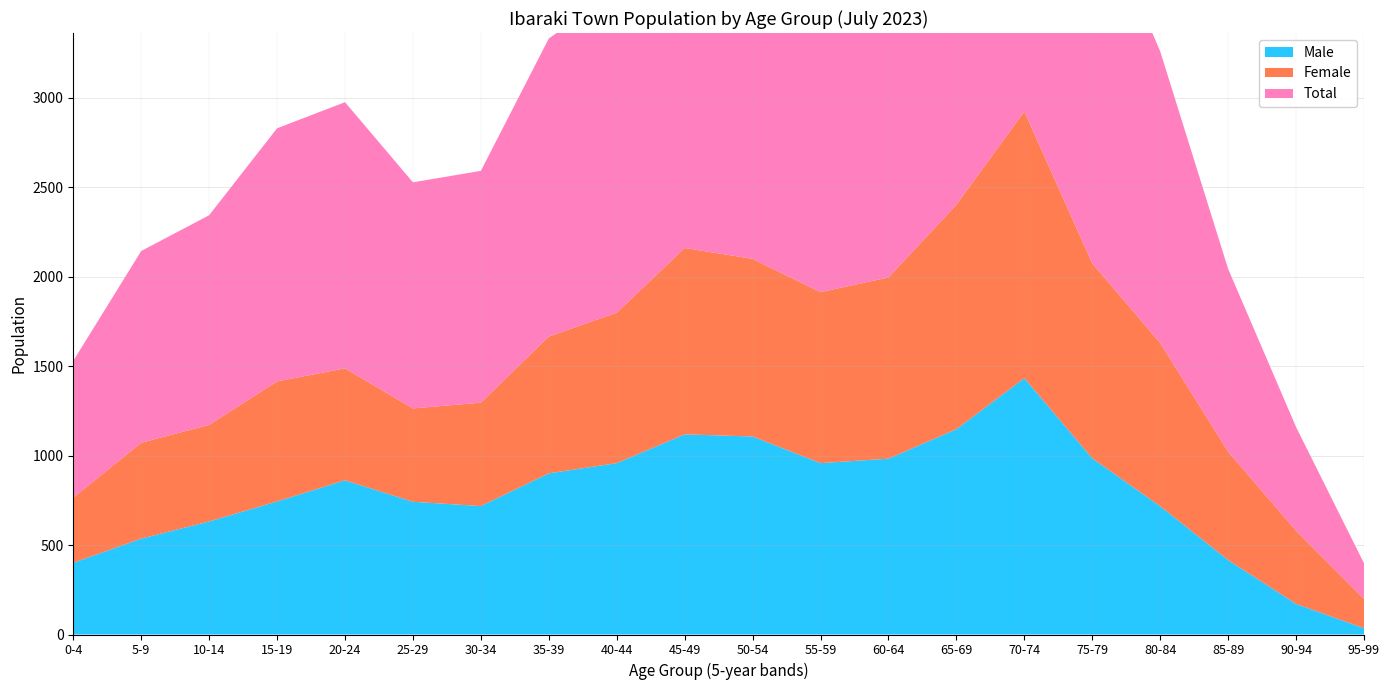

Reading left to right, what are all the values shown in this chart?

Male (0-29): 0-4=123	5-9=201	10-14=211	15-19=291	20-24=321	25-29=258	30-34=247	35-39=338	40-44=336	45-49=439	50-54=428	55-59=399	60-64=369	65-69=453	70-74=552	75-79=503	80-84=402	85-89=189	90-94=167	95-99=75
Female (0-29): 0-4=47	5-9=105	10-14=103	15-19=142	20-24=136	25-29=106	30-34=119	35-39=151	40-44=155	45-49=207	50-54=195	55-59=185	60-64=179	65-69=232	70-74=277	75-79=288	80-84=232	85-89=110	90-94=117	95-99=61
Total (0-29): 0-4=123	5-9=201	10-14=211	15-19=291	20-24=321	25-29=258	30-34=247	35-39=338	40-44=336	45-49=439	50-54=428	55-59=399	60-64=369	65-69=453	70-74=552	75-79=503	80-84=402	85-89=189	90-94=167	95-99=75
Male: 0-4=76	5-9=96	10-14=108	15-19=149	20-24=185	25-29=152	30-34=128	35-39=187	40-44=181	45-49=232	50-54=233	55-59=214	60-64=190	65-69=212	70-74=275	75-79=267	80-84=170	85-89=103	90-94=50	95-99=14
Female: 0-4=47	5-9=105	10-14=103	15-19=142	20-24=136	25-29=106	30-34=119	35-39=151	40-44=155	45-49=207	50-54=195	55-59=185	60-64=179	65-69=232	70-74=277	75-79=288	80-84=232	85-89=110	90-94=117	95-99=61
Total: 0-4=123	5-9=201	10-14=211	15-19=291	20-24=321	25-29=258	30-34=247	35-39=338	40-44=336	45-49=439	50-54=428	55-59=399	60-64=369	65-69=453	70-74=552	75-79=555	80-84=402	85-89=229	90-94=167	95-99=75